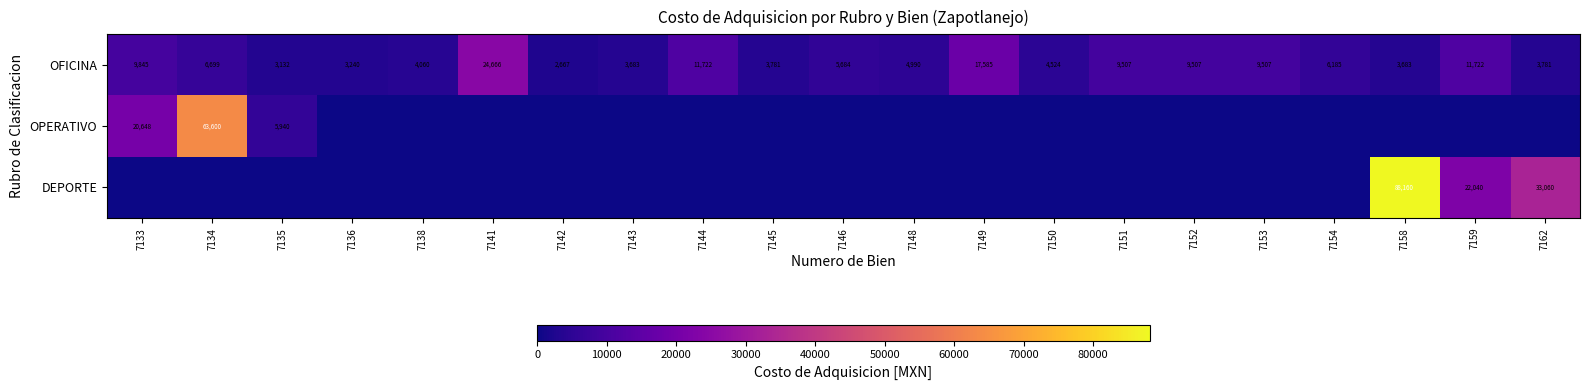

What is the maximum value shown in the chart?

88160.0